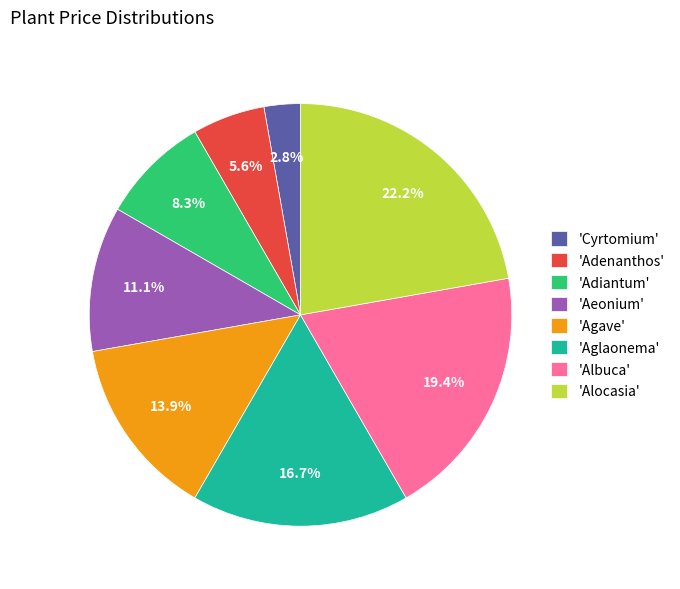

What is the largest slice in the pie chart?

'Alocasia'